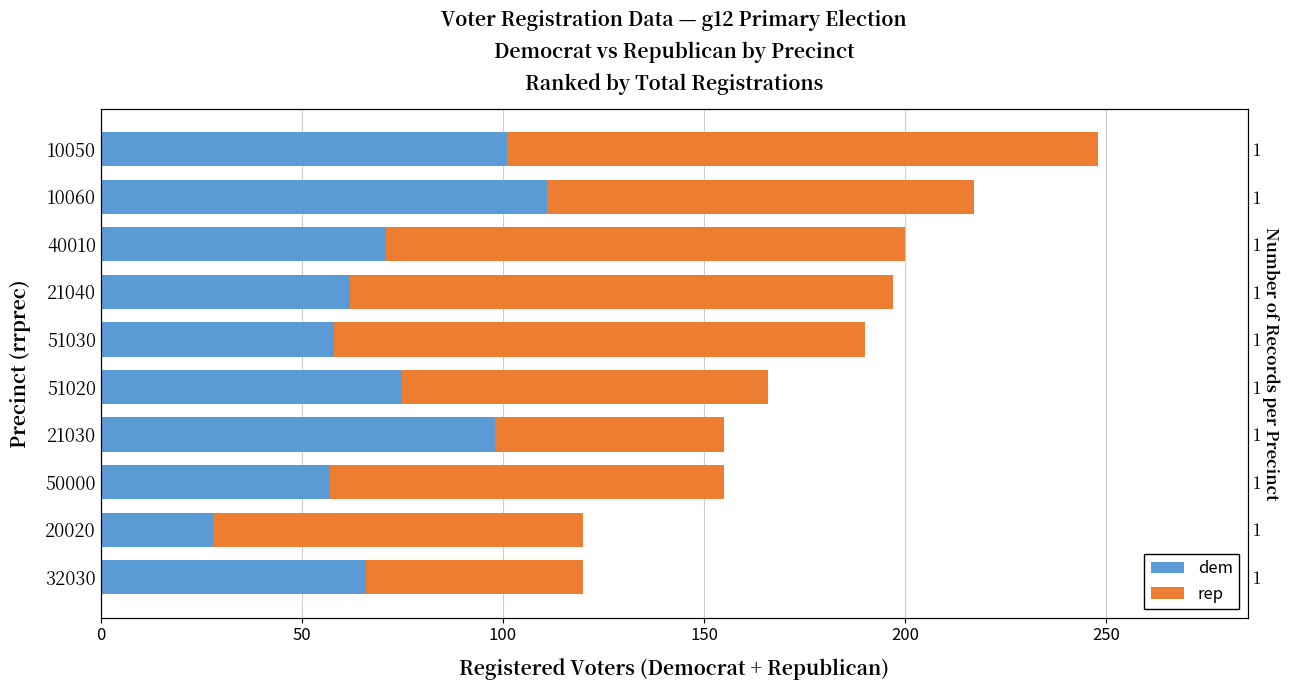

Reading left to right, extract all data points from this chart.

dem: 66	28	57	98	75	58	62	71	111	101
rep: 54	92	98	57	91	132	135	129	106	147